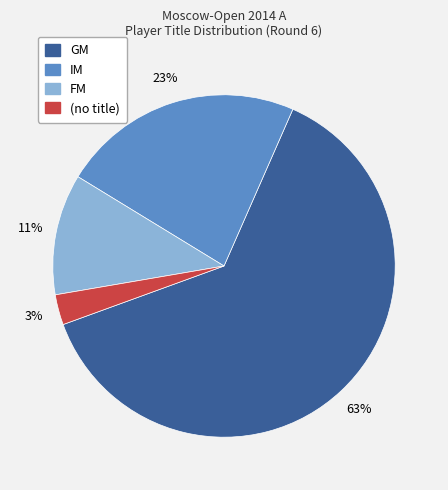

To the nearest percent, what portion does FM represent?

11%